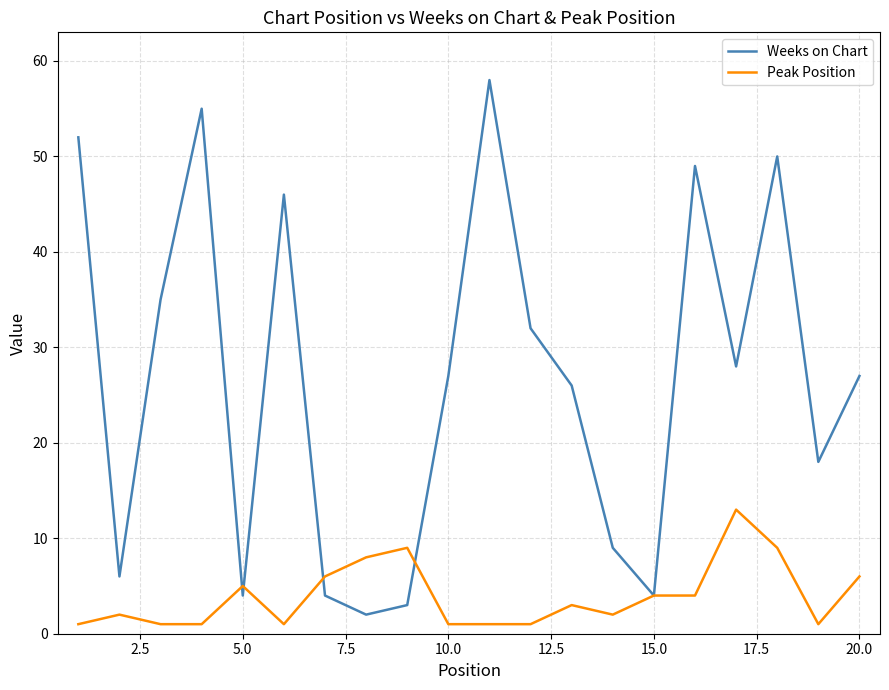

Which series has the largest total across all categories?

Weeks on Chart